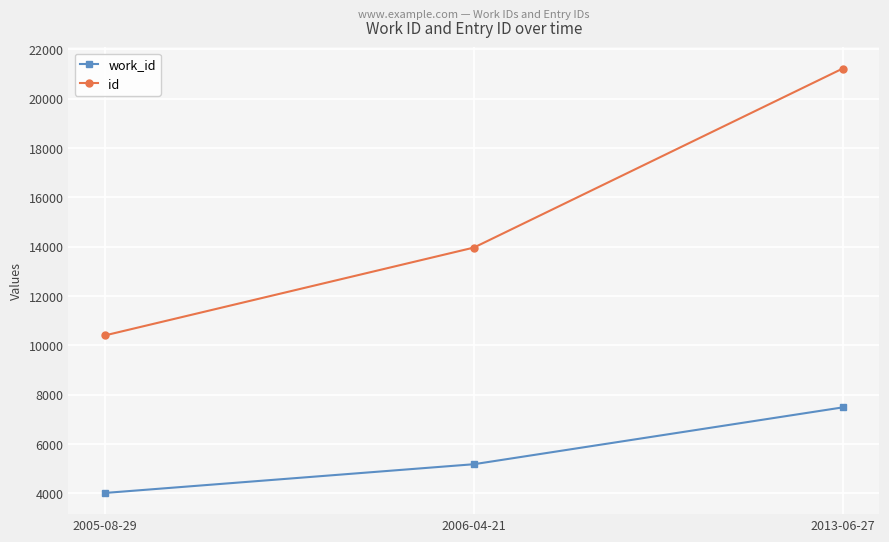

What is the difference between the highest and lowest values at 2013-06-27?

13736